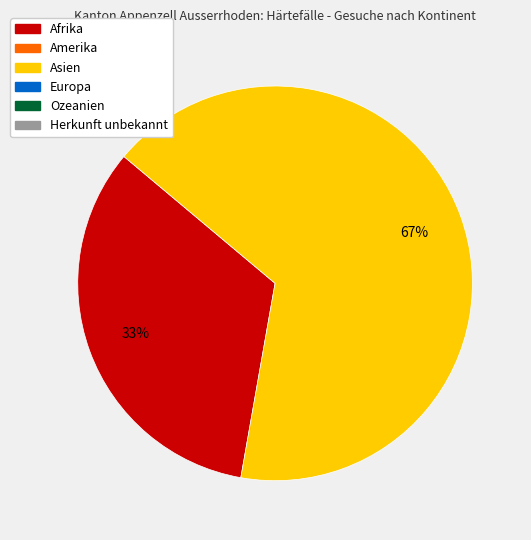

To the nearest percent, what is the average slice percentage?

50%